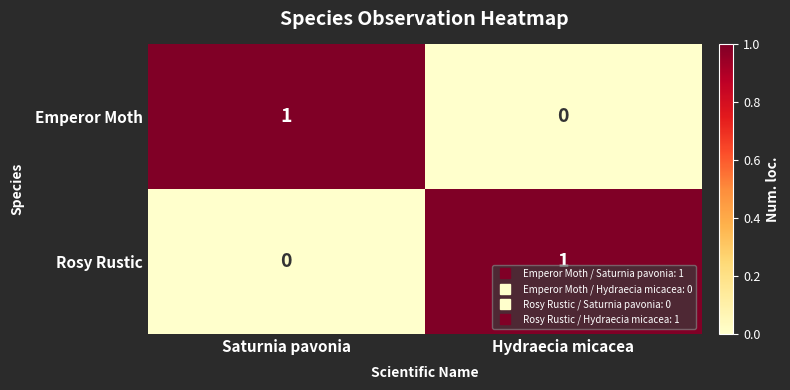

Where is Emperor Moth nearest to the value 0?

Hydraecia micacea